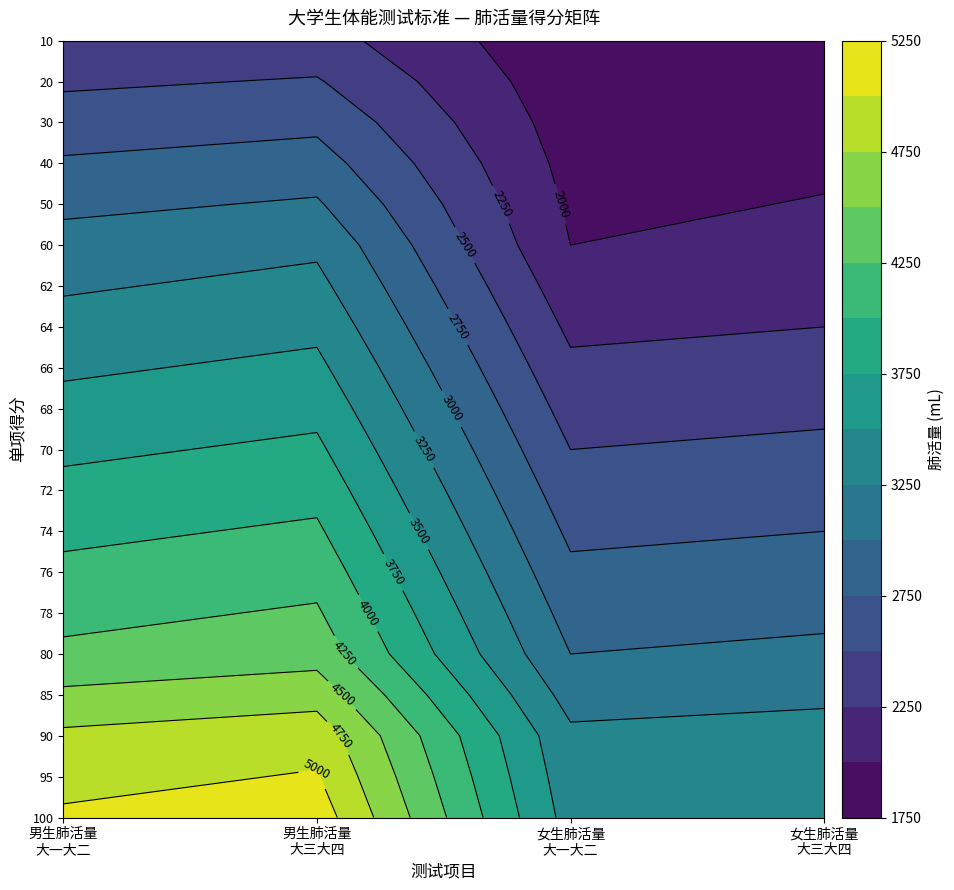

Reading left to right, list all the values displayed in this chart.

100: 5040	5140	3400	3450
95: 4920	5020	3350	3400
90: 4800	4900	3300	3350
85: 4550	4650	3150	3200
80: 4300	4400	3000	3050
78: 4180	4280	2900	2950
76: 4060	4160	2800	2850
74: 3940	4040	2700	2750
72: 3820	3920	2600	2650
70: 3700	3800	2500	2550
68: 3580	3680	2400	2450
66: 3460	3560	2300	2350
64: 3340	3440	2200	2250
62: 3220	3320	2100	2150
60: 3100	3200	2000	2050
50: 2940	3030	1960	2010
40: 2780	2860	1920	1970
30: 2620	2690	1880	1930
20: 2460	2520	1840	1890
10: 2300	2350	1800	1850